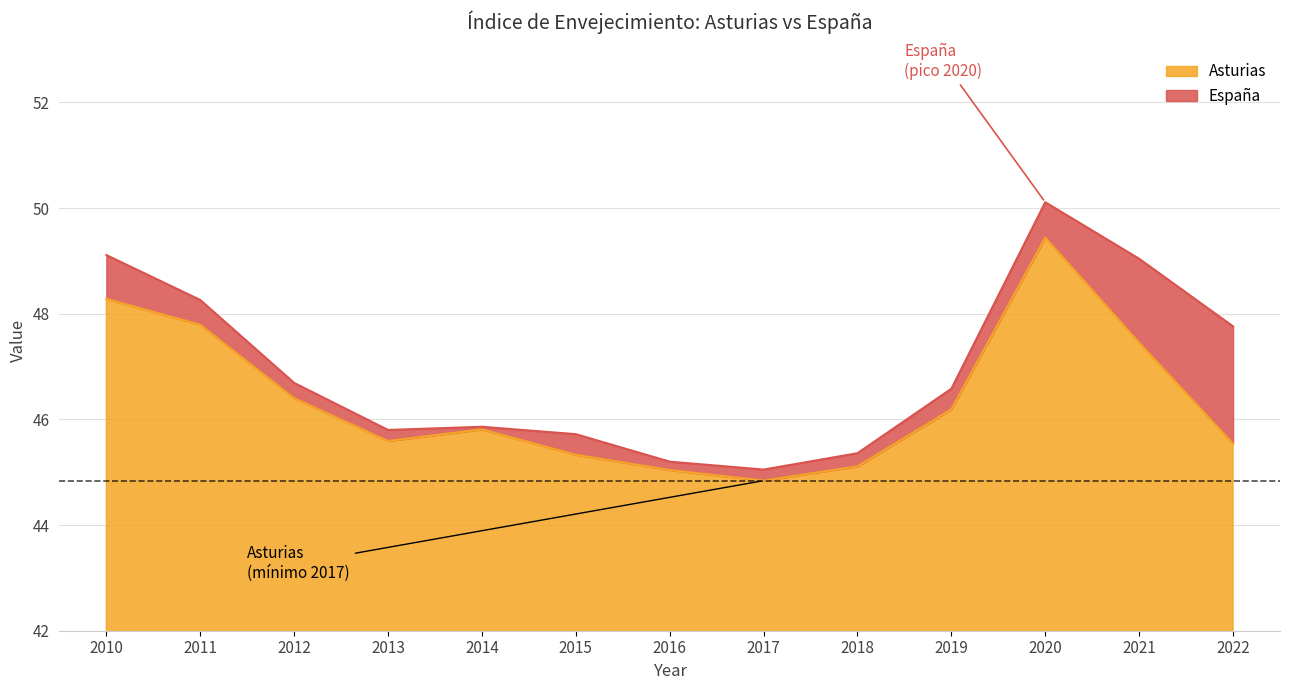

How many lines are shown in the chart?

2